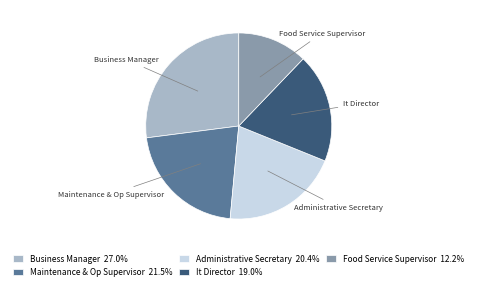

Is there any slice that represents more than half of the pie?

No